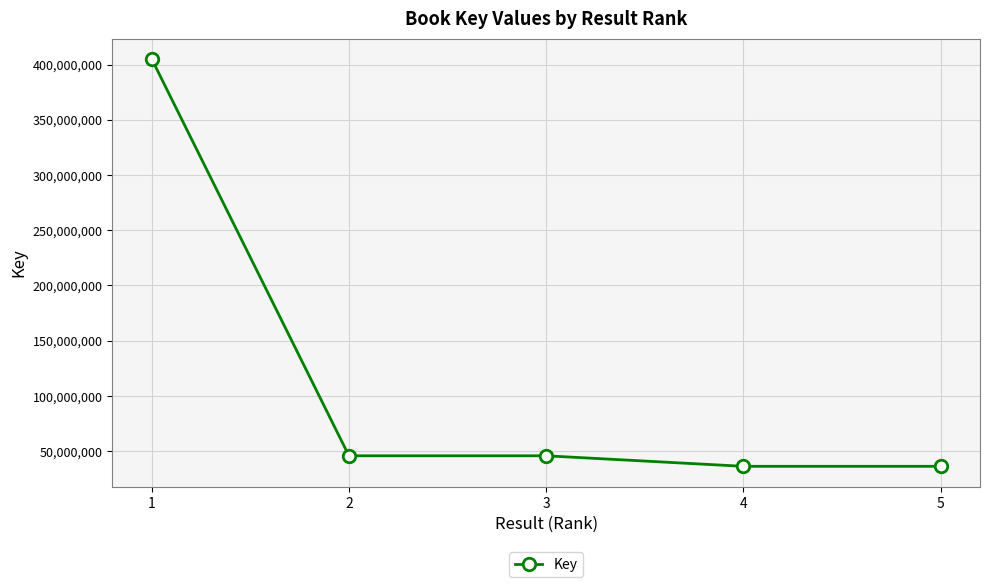

What is the average value?

113774585